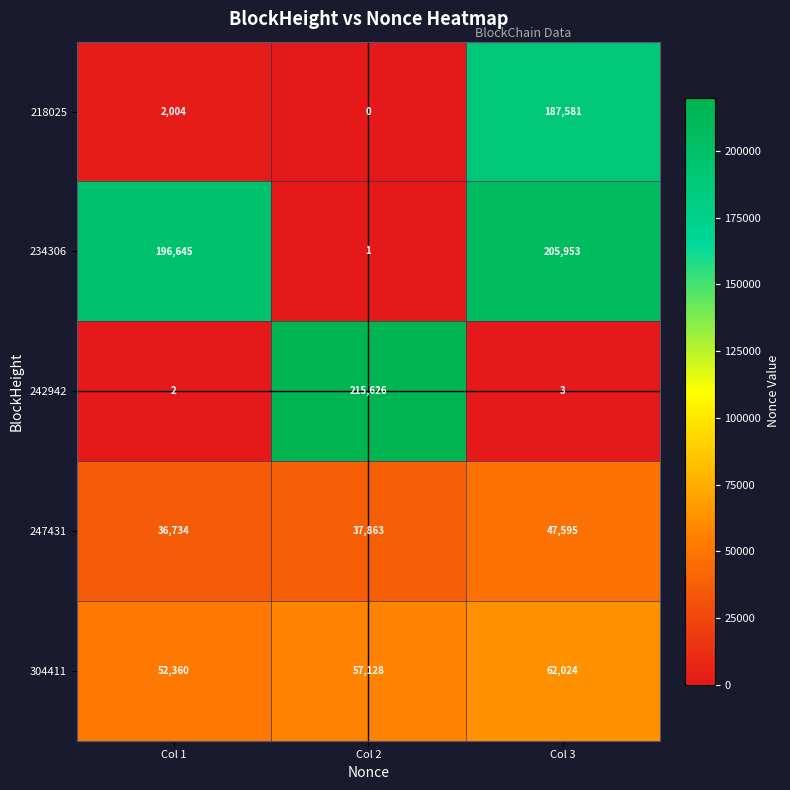

Reading left to right, list all the values displayed in this chart.

218025: Col 1=2004	Col 2=0	Col 3=187581
234306: Col 1=196645	Col 2=1	Col 3=205953
242942: Col 1=2	Col 2=215626	Col 3=3
247431: Col 1=36734	Col 2=37863	Col 3=47595
304411: Col 1=52360	Col 2=57128	Col 3=62024